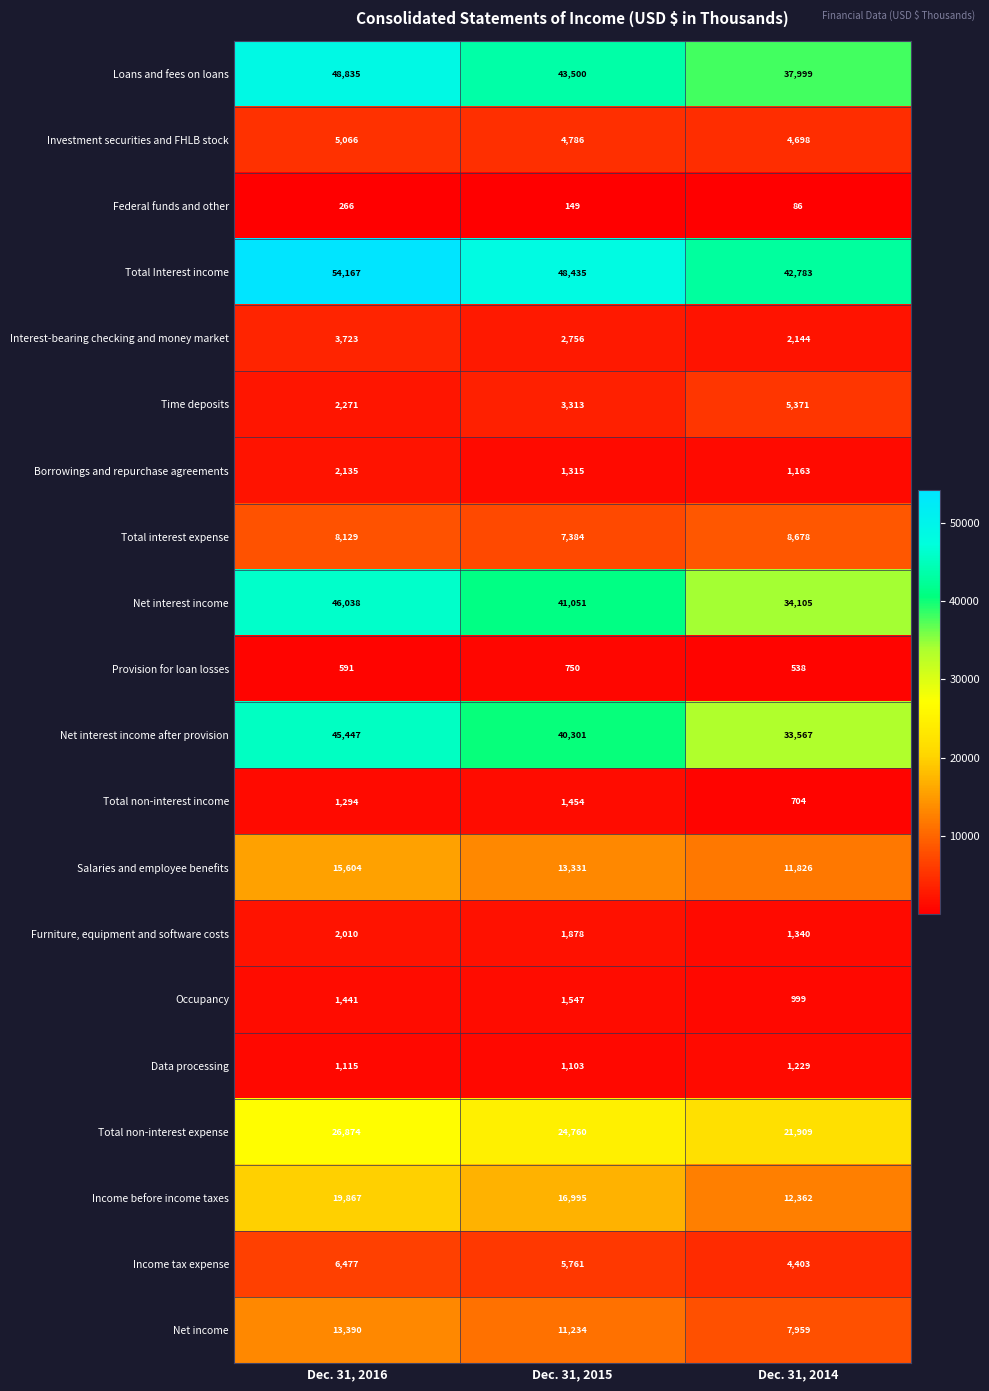

Rank the series at Dec. 31, 2016 from highest to lowest value.

Total Interest income, Loans and fees on loans, Net interest income, Net interest income after provision, Total non-interest expense, Income before income taxes, Salaries and employee benefits, Net income, Total interest expense, Income tax expense, Investment securities and FHLB stock, Interest-bearing checking and money market, Time deposits, Borrowings and repurchase agreements, Furniture, equipment and software costs, Occupancy, Total non-interest income, Data processing, Provision for loan losses, Federal funds and other